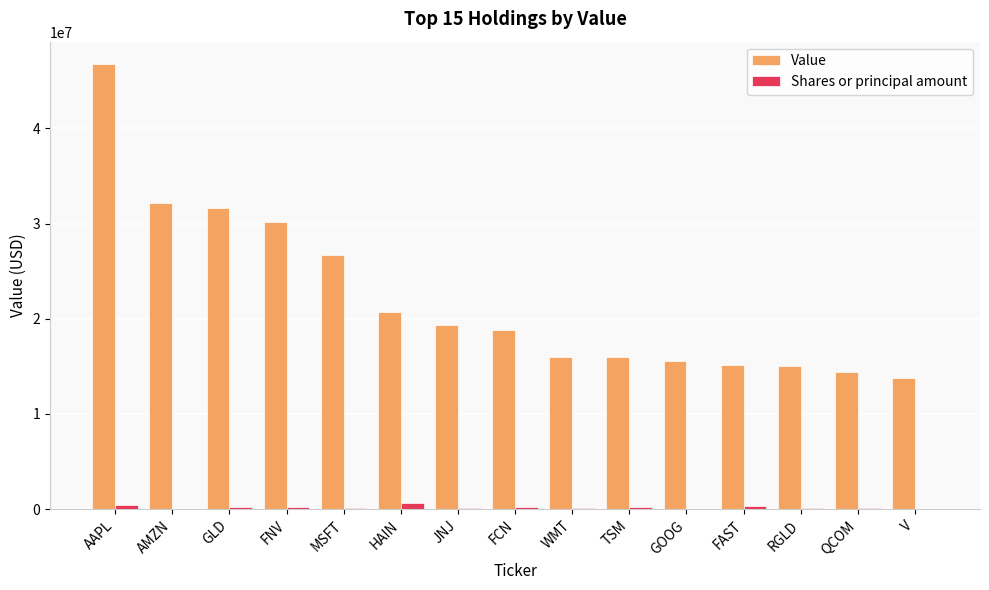

Between MSFT and TSM, which series saw the biggest shift?

Value